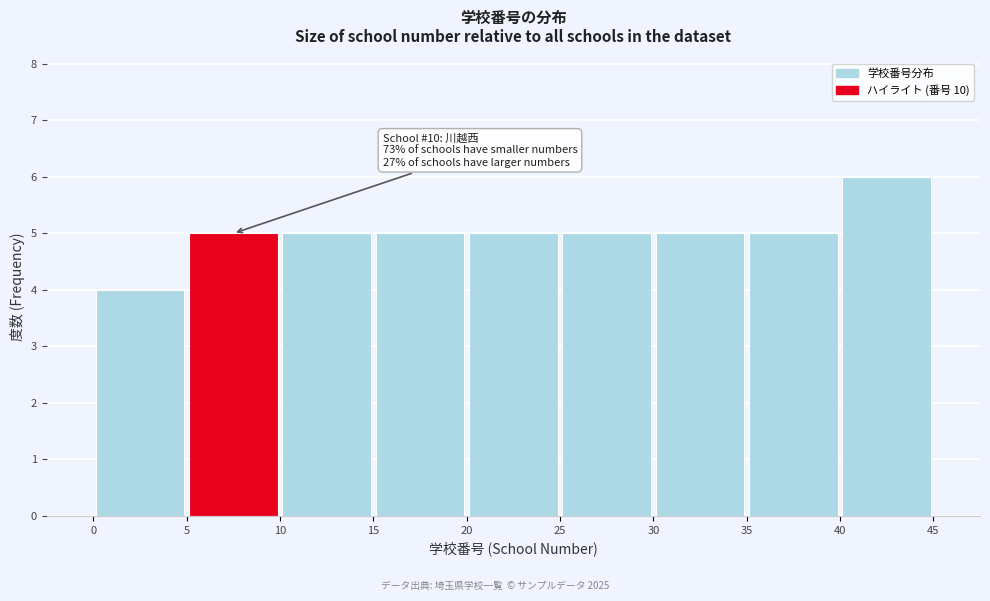

Which range on the x-axis has the tallest bar?

40 to 45